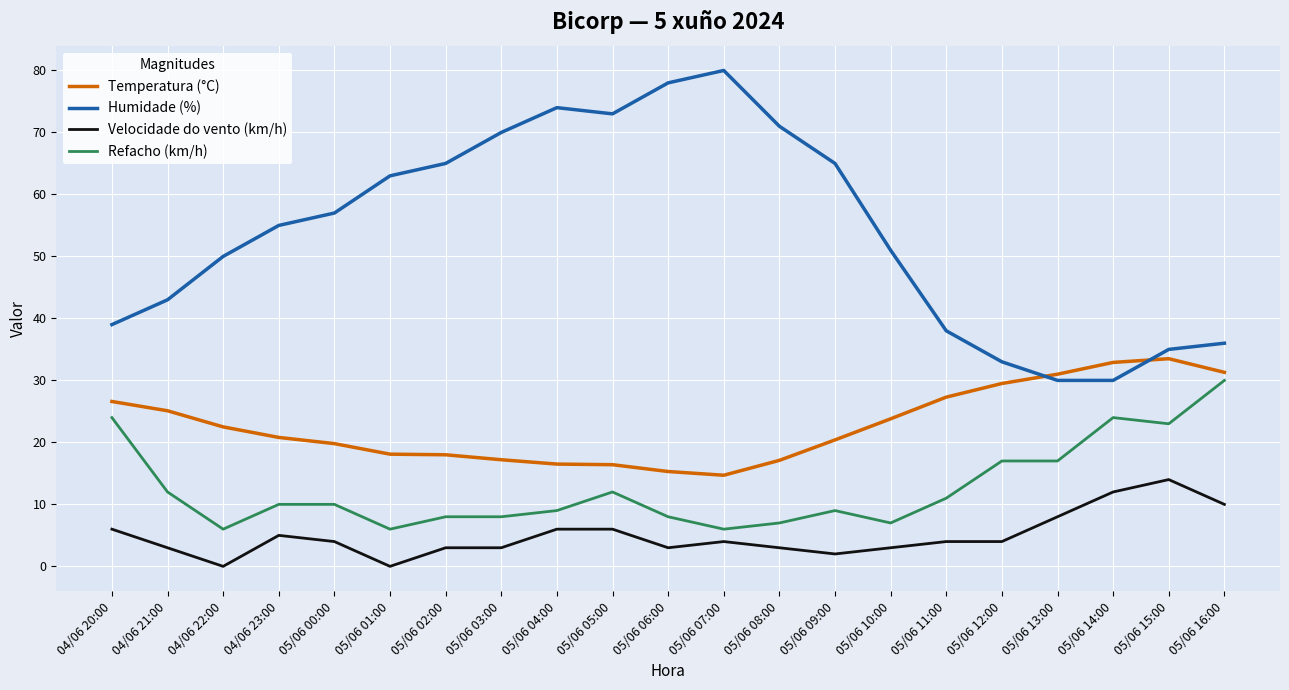

Is it true that Humidade (%) equals 115.4 at 05/06 06:00?

False